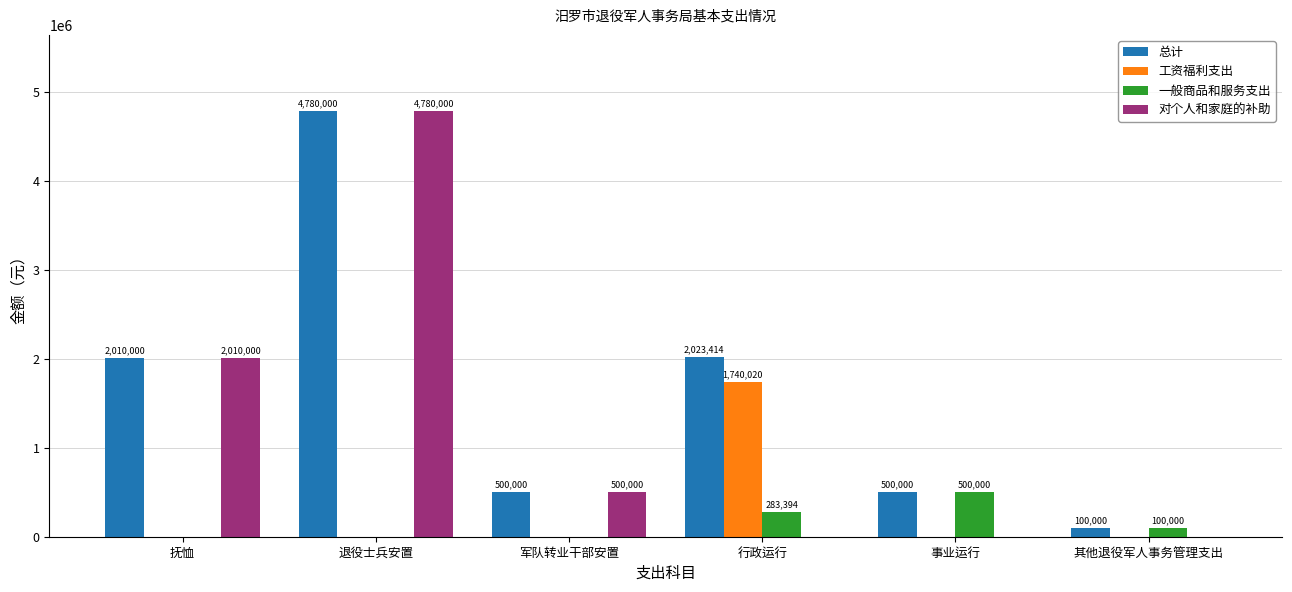

How many categories are shown in the chart?

6